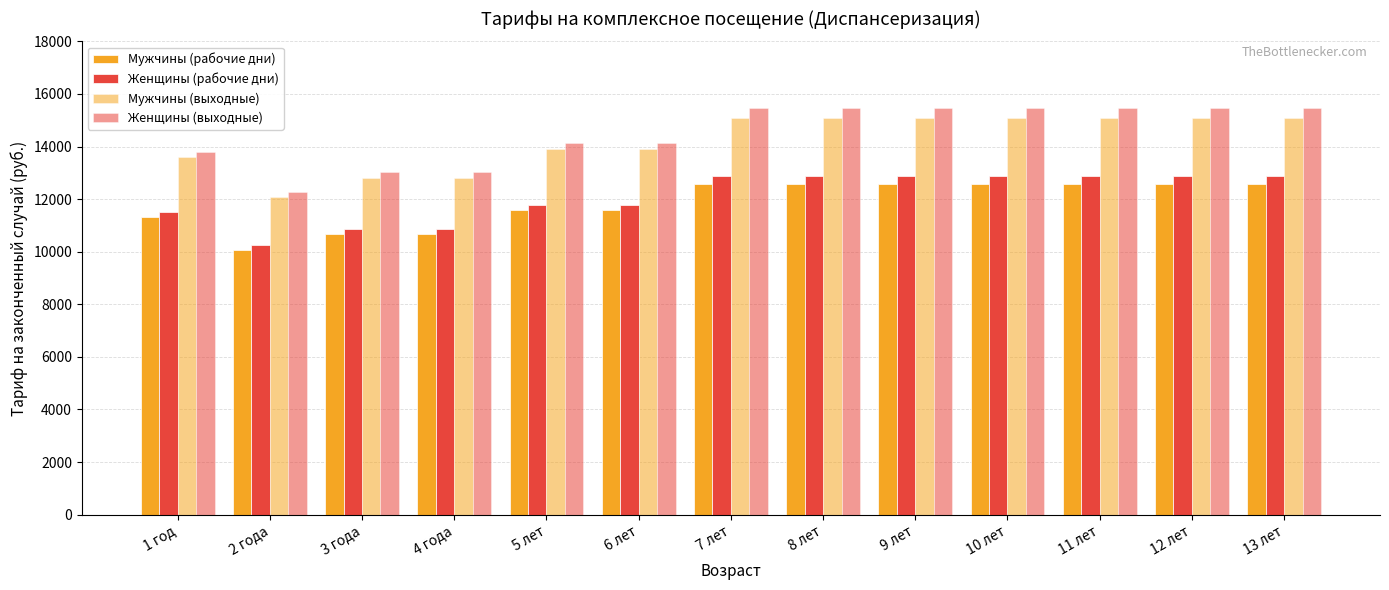

Reading left to right, transcribe all the data shown in this chart.

Мужчины (рабочие дни): 11319	10053	10676	10676	11585	11585	12559	12559	12559	12559	12559	12559	12559
Женщины (рабочие дни): 11504	10238	10861	10861	11770	11770	12895	12895	12895	12895	12895	12895	12895
Мужчины (выходные): 13583	12064	12811	12811	13902	13902	15071	15071	15071	15071	15071	15071	15071
Женщины (выходные): 13805	12286	13033	13033	14124	14124	15474	15474	15474	15474	15474	15474	15474